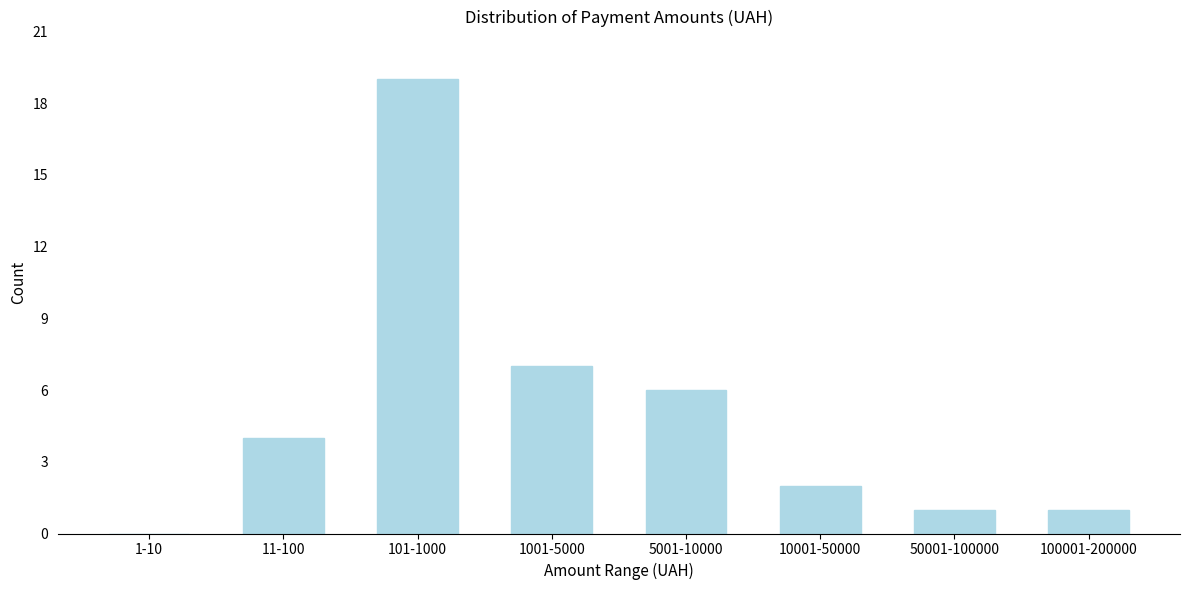

Reading left to right, list all the values displayed in this chart.

1-10=0	11-100=4	101-1000=19	1001-5000=7	5001-10000=6	10001-50000=2	50001-100000=1	100001-200000=1